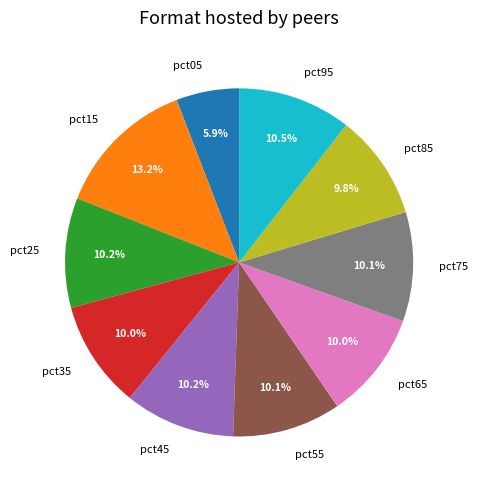

To the nearest percent, what is the combined percentage of pct15 and pct05?

19%